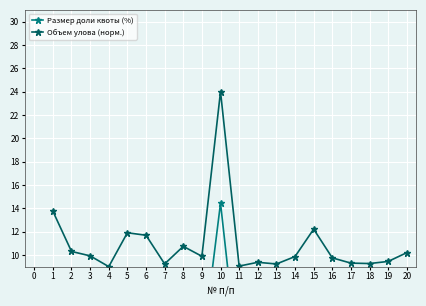

At which category does Объем улова (норм.) reach its first local valley?

4